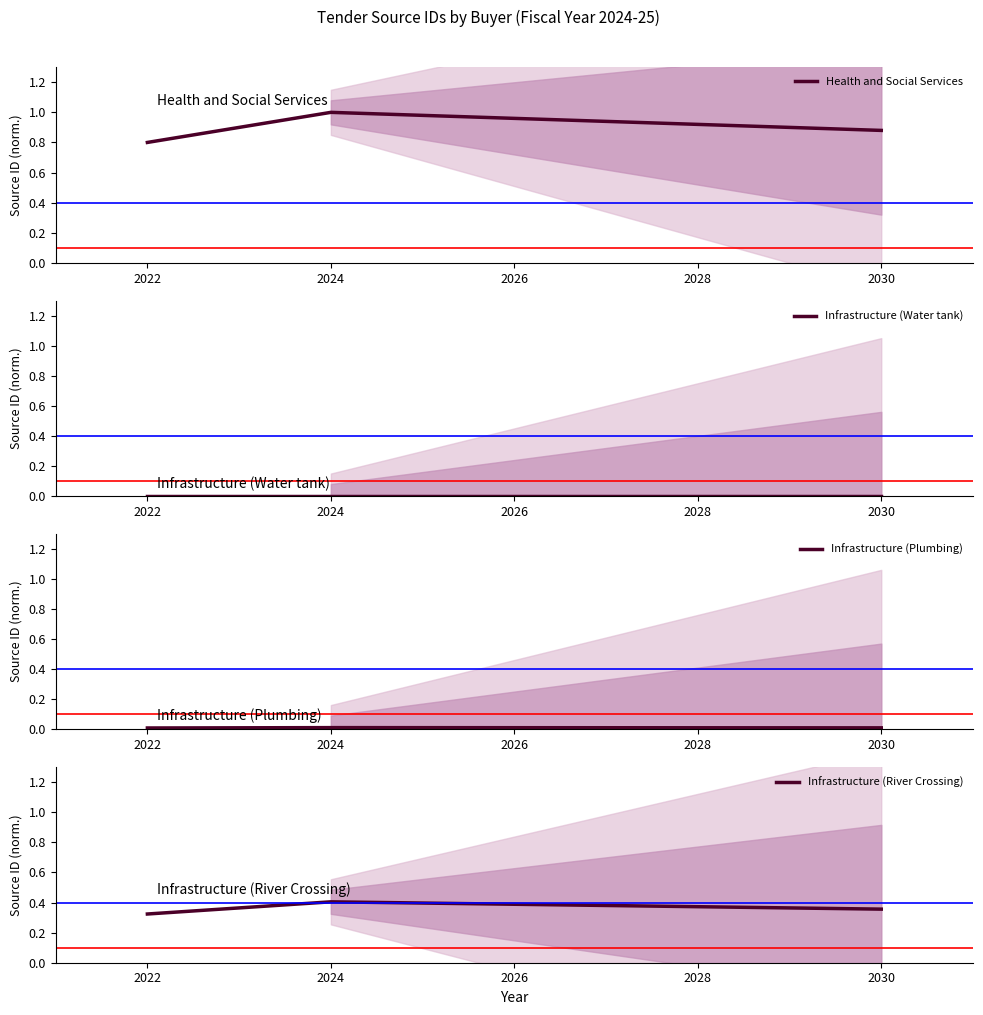

How many lines are shown in the chart?

4